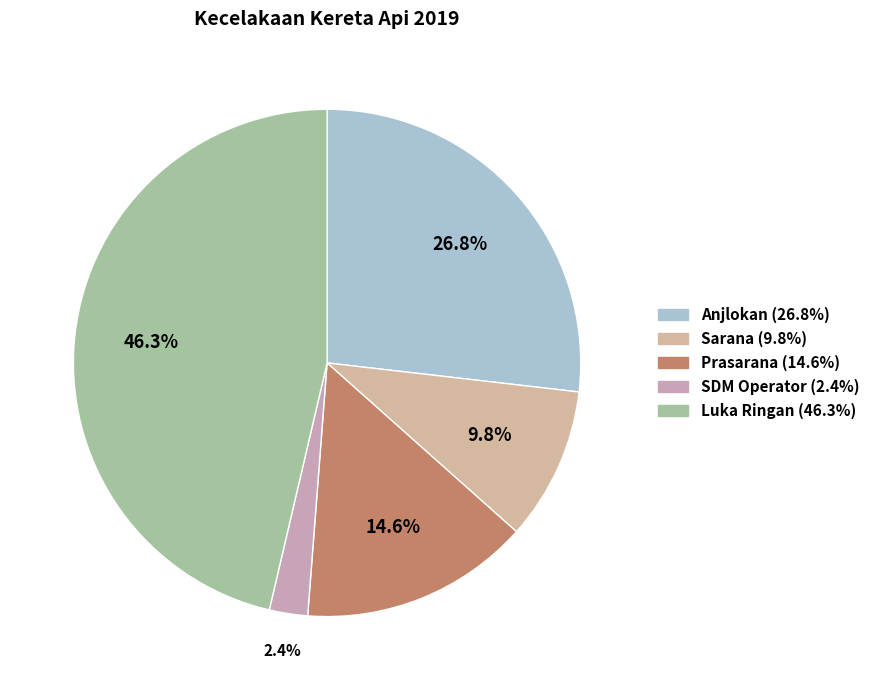

Rank the categories by value from lowest to highest.

SDM Operator (2.4%), Sarana (9.8%), Prasarana (14.6%), Anjlokan (26.8%), Luka Ringan (46.3%)